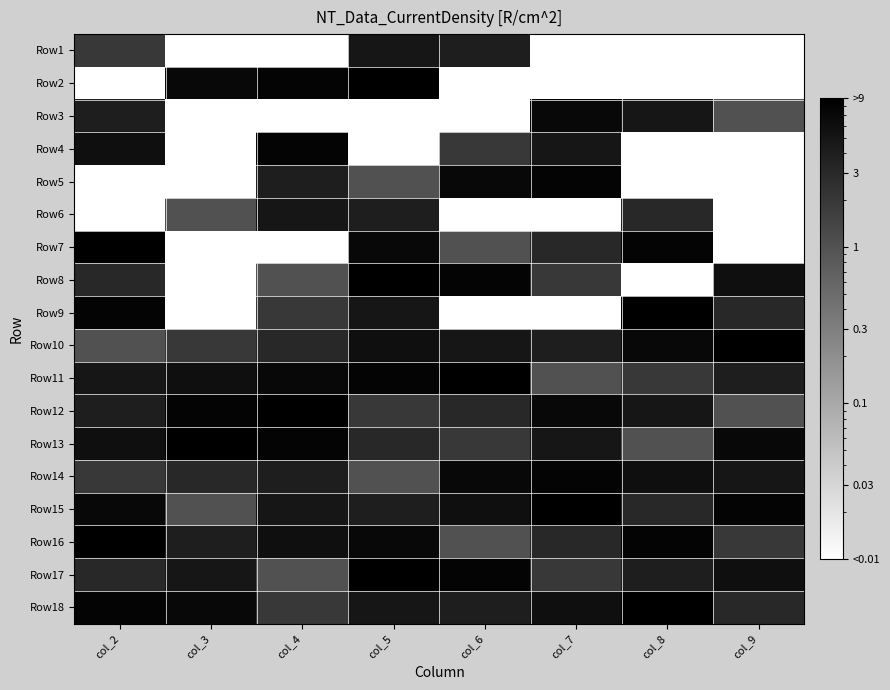

Reading left to right, what are all the values shown in this chart?

Row1: col_2=2.0	col_3=0.0	col_4=0.0	col_5=5.0	col_6=4.0	col_7=0.0	col_8=0.0	col_9=0.0
Row2: col_2=0.0	col_3=7.0	col_4=8.0	col_5=9.0	col_6=0.0	col_7=0.0	col_8=0.0	col_9=0.0
Row3: col_2=4.0	col_3=0.0	col_4=0.0	col_5=0.0	col_6=0.0	col_7=7.0	col_8=5.0	col_9=1.0
Row4: col_2=6.0	col_3=0.0	col_4=8.0	col_5=0.0	col_6=2.0	col_7=5.0	col_8=0.0	col_9=0.0
Row5: col_2=0.0	col_3=0.0	col_4=4.0	col_5=1.0	col_6=7.0	col_7=8.0	col_8=0.0	col_9=0.0
Row6: col_2=0.0	col_3=1.0	col_4=5.0	col_5=4.0	col_6=0.0	col_7=0.0	col_8=3.0	col_9=0.0
Row7: col_2=9.0	col_3=0.0	col_4=0.0	col_5=7.0	col_6=1.0	col_7=3.0	col_8=8.0	col_9=0.0
Row8: col_2=3.0	col_3=0.0	col_4=1.0	col_5=9.0	col_6=8.0	col_7=2.0	col_8=0.0	col_9=6.0
Row9: col_2=8.0	col_3=0.0	col_4=2.0	col_5=5.0	col_6=0.0	col_7=0.0	col_8=9.0	col_9=3.0
Row10: col_2=1.0	col_3=2.0	col_4=3.0	col_5=6.0	col_6=5.0	col_7=4.0	col_8=7.0	col_9=9.0
Row11: col_2=5.0	col_3=6.0	col_4=7.0	col_5=8.0	col_6=9.0	col_7=1.0	col_8=2.0	col_9=4.0
Row12: col_2=4.0	col_3=8.0	col_4=9.0	col_5=2.0	col_6=3.0	col_7=7.0	col_8=5.0	col_9=1.0
Row13: col_2=6.0	col_3=9.0	col_4=8.0	col_5=3.0	col_6=2.0	col_7=5.0	col_8=1.0	col_9=7.0
Row14: col_2=2.0	col_3=3.0	col_4=4.0	col_5=1.0	col_6=7.0	col_7=8.0	col_8=6.0	col_9=5.0
Row15: col_2=7.0	col_3=1.0	col_4=5.0	col_5=4.0	col_6=6.0	col_7=9.0	col_8=3.0	col_9=8.0
Row16: col_2=9.0	col_3=4.0	col_4=6.0	col_5=7.0	col_6=1.0	col_7=3.0	col_8=8.0	col_9=2.0
Row17: col_2=3.0	col_3=5.0	col_4=1.0	col_5=9.0	col_6=8.0	col_7=2.0	col_8=4.0	col_9=6.0
Row18: col_2=8.0	col_3=7.0	col_4=2.0	col_5=5.0	col_6=4.0	col_7=6.0	col_8=9.0	col_9=3.0